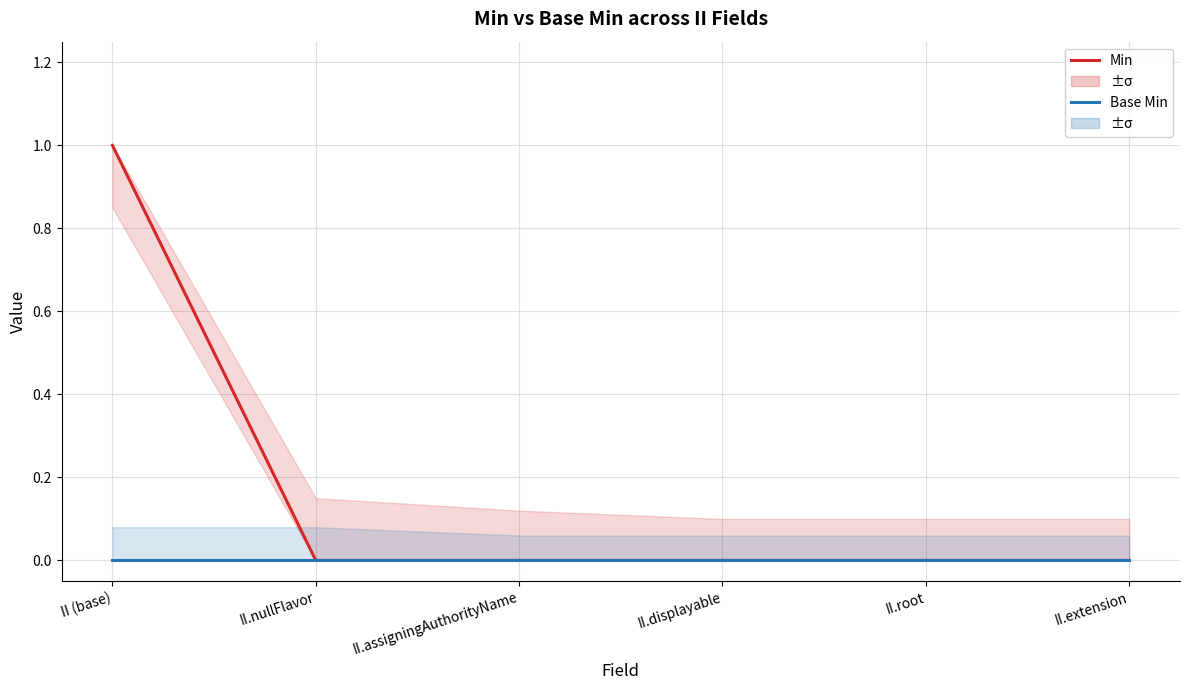

Is it true that Min equals 0 at II.extension?

True